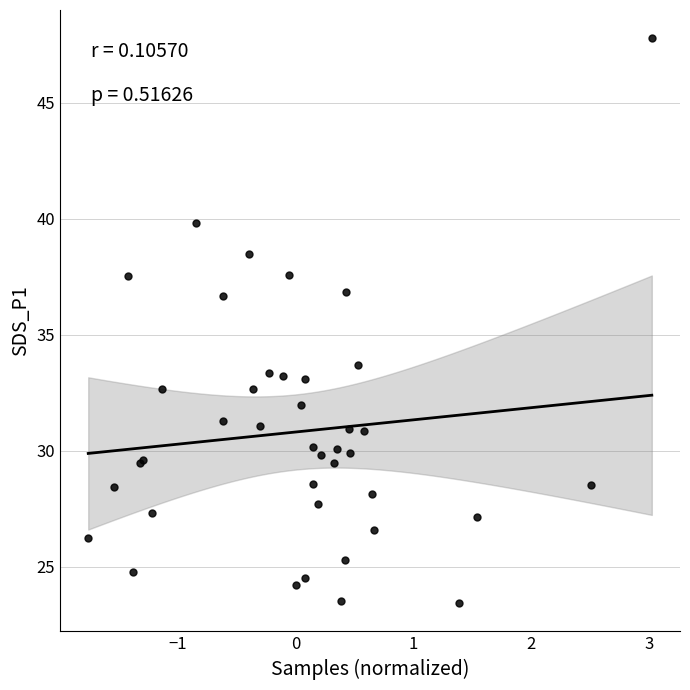

What Y value in the scatter plot is closest to 35?

33.7